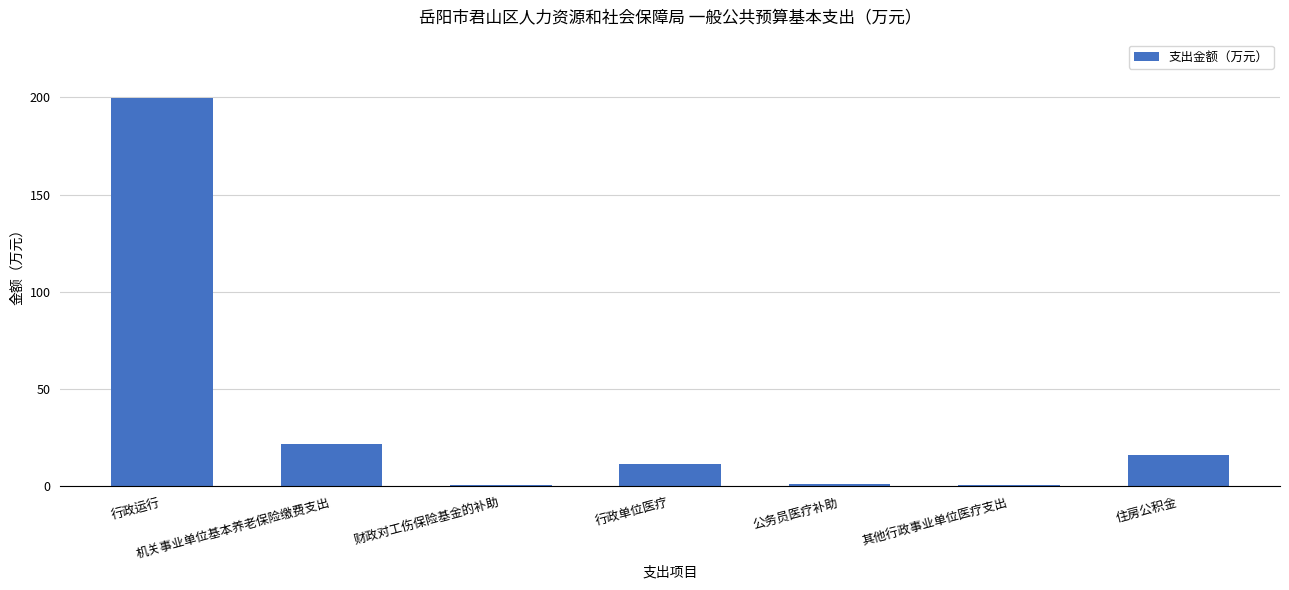

What is the change in value from 机关事业单位基本养老保险缴费支出 to 住房公积金?

-5.4